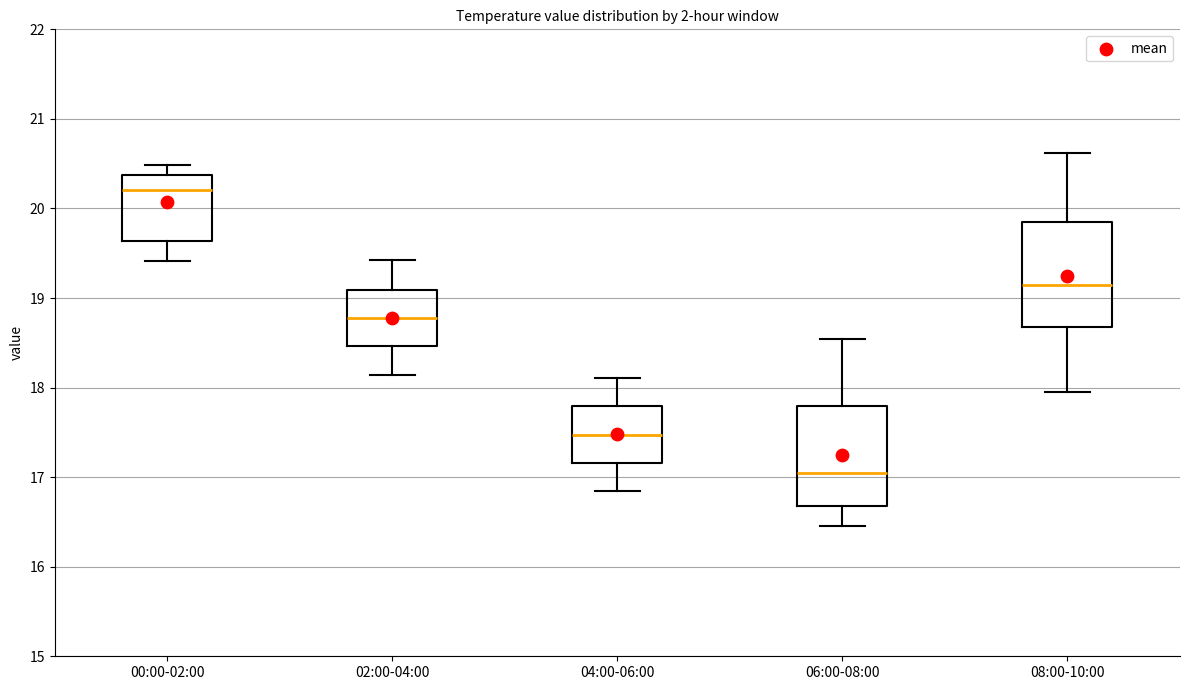

Reading left to right, transcribe this box plot: for each box, give where its median line is, the range the box spans, and where its two whiskers end, as read against the y-axis. The values are not printed on the chart, so give them approximately, as read against the axis.

00:00-02:00: median 20.2, box 19.6 to 20.4, whiskers 19.4 to 20.5
02:00-04:00: median 18.8, box 18.5 to 19.1, whiskers 18.1 to 19.4
04:00-06:00: median 17.5, box 17.2 to 17.8, whiskers 16.8 to 18.1
06:00-08:00: median 17.0, box 16.7 to 17.8, whiskers 16.5 to 18.5
08:00-10:00: median 19.2, box 18.7 to 19.9, whiskers 18.0 to 20.6